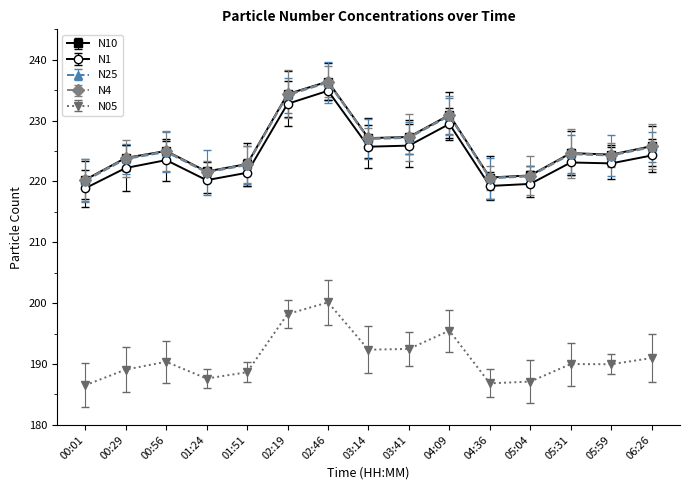

Which series has the largest total across all categories?

N10